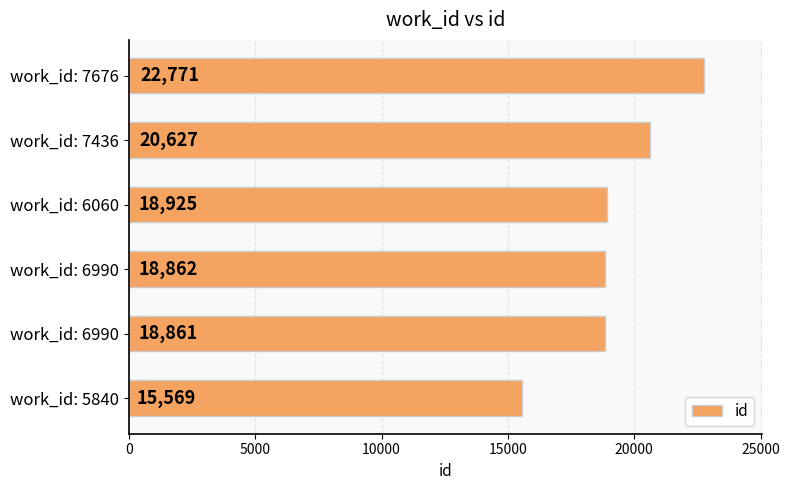

At which label is the value closest to 19170?

work_id: 6060